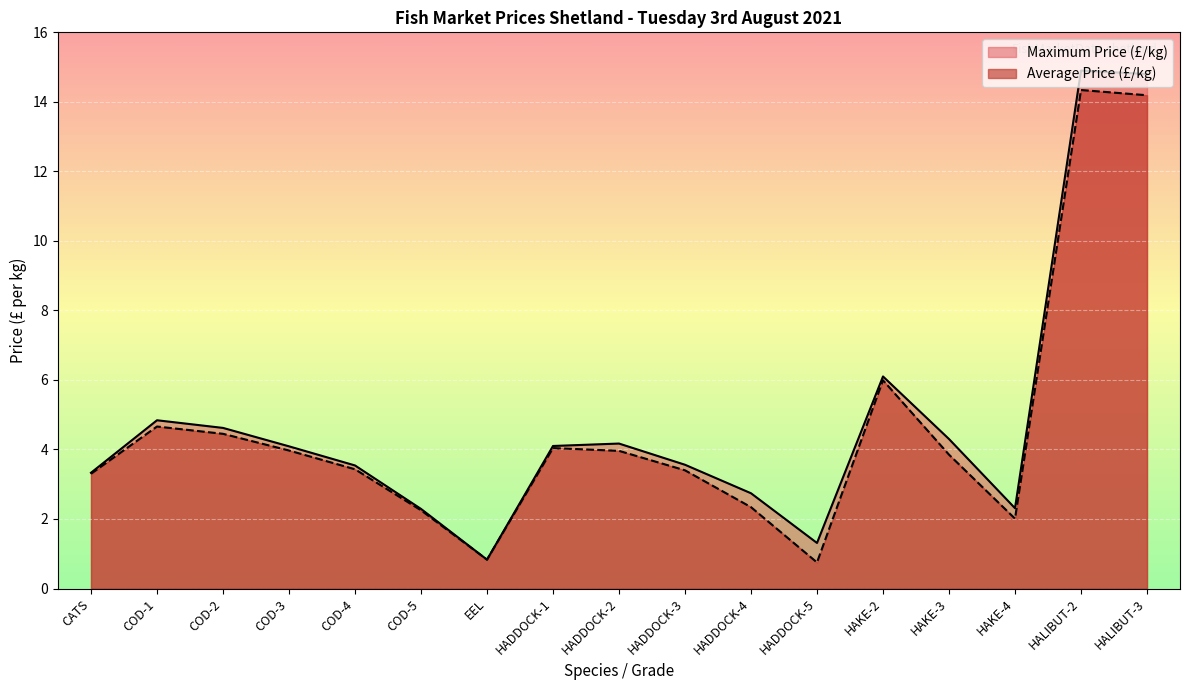

How many data points does each series have?

17